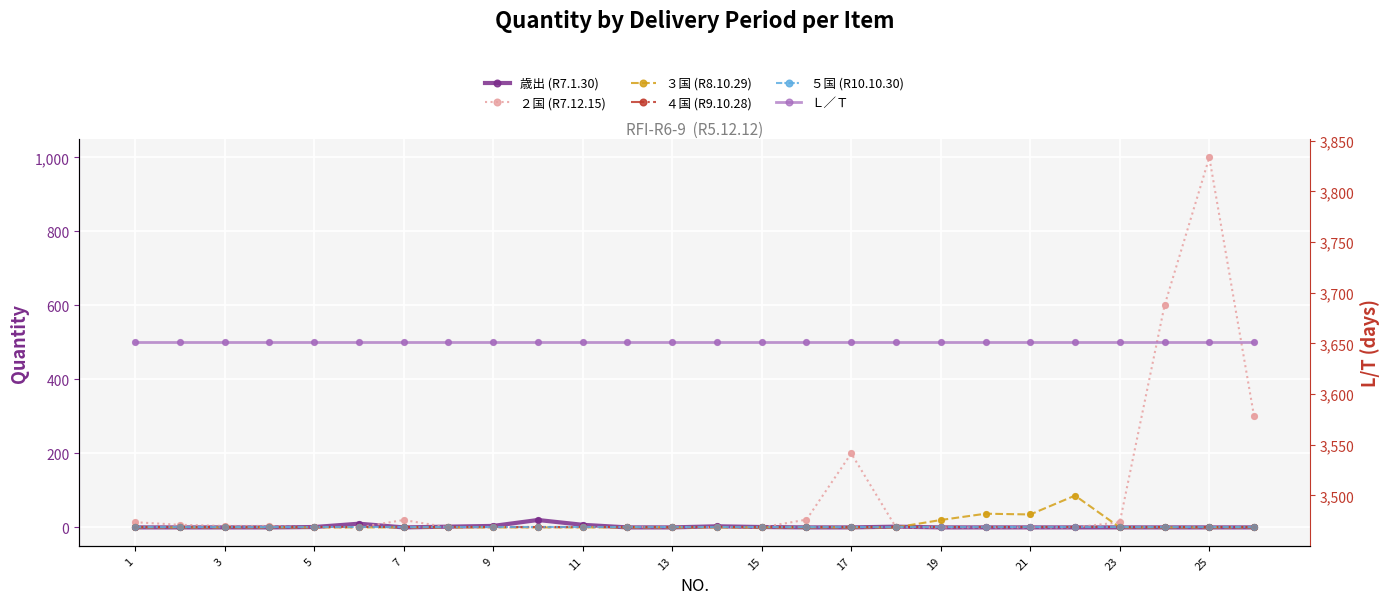

Which series reaches the minimum Y coordinate?

歳出 (R7.1.30)